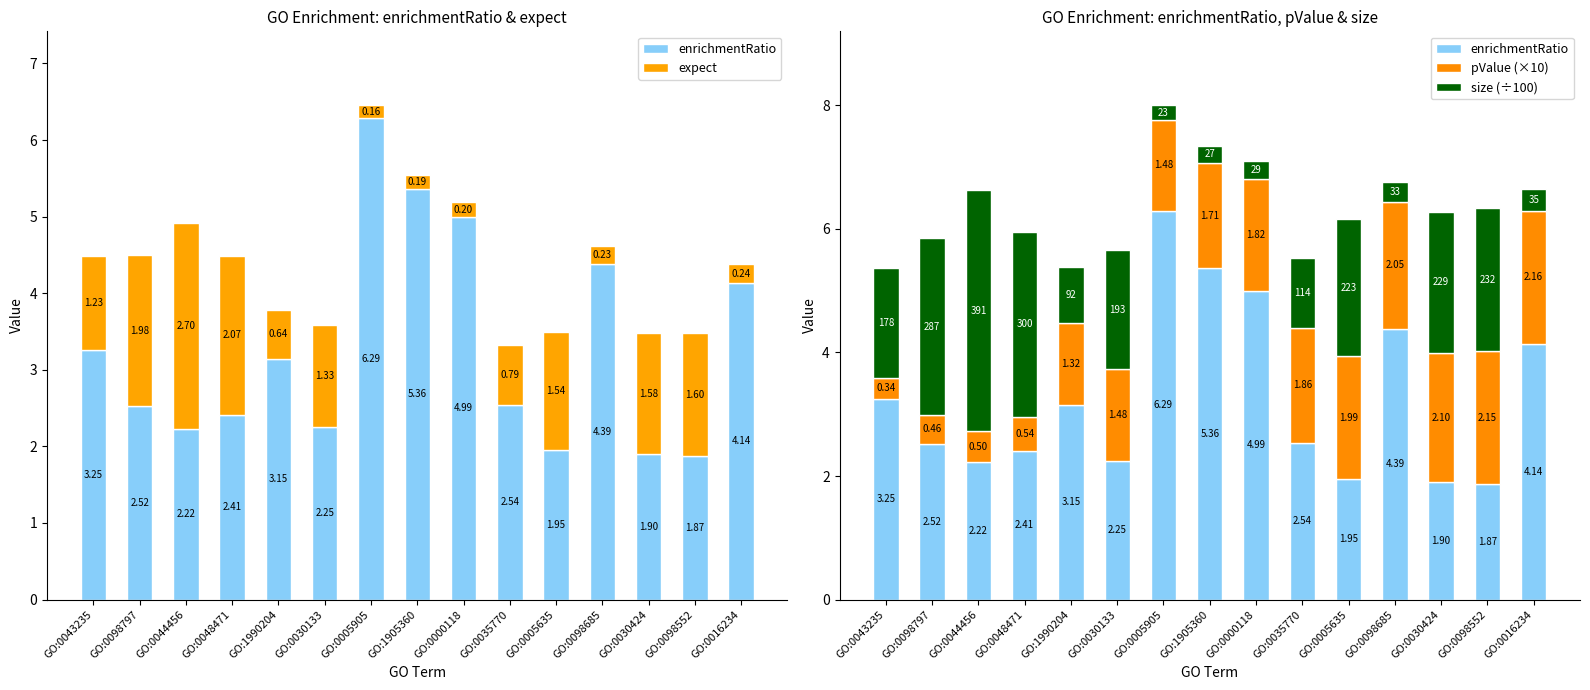

What is the spread (max minus min) of values at GO:0035770?

1.8